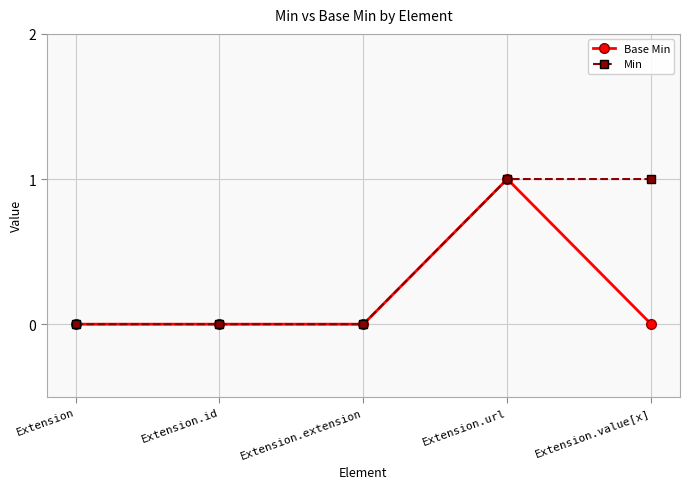

Reading right to left, transcribe all the data shown in this chart.

Base Min: Extension.value[x]=0	Extension.url=1	Extension.extension=0	Extension.id=0	Extension=0
Min: Extension.value[x]=1	Extension.url=1	Extension.extension=0	Extension.id=0	Extension=0